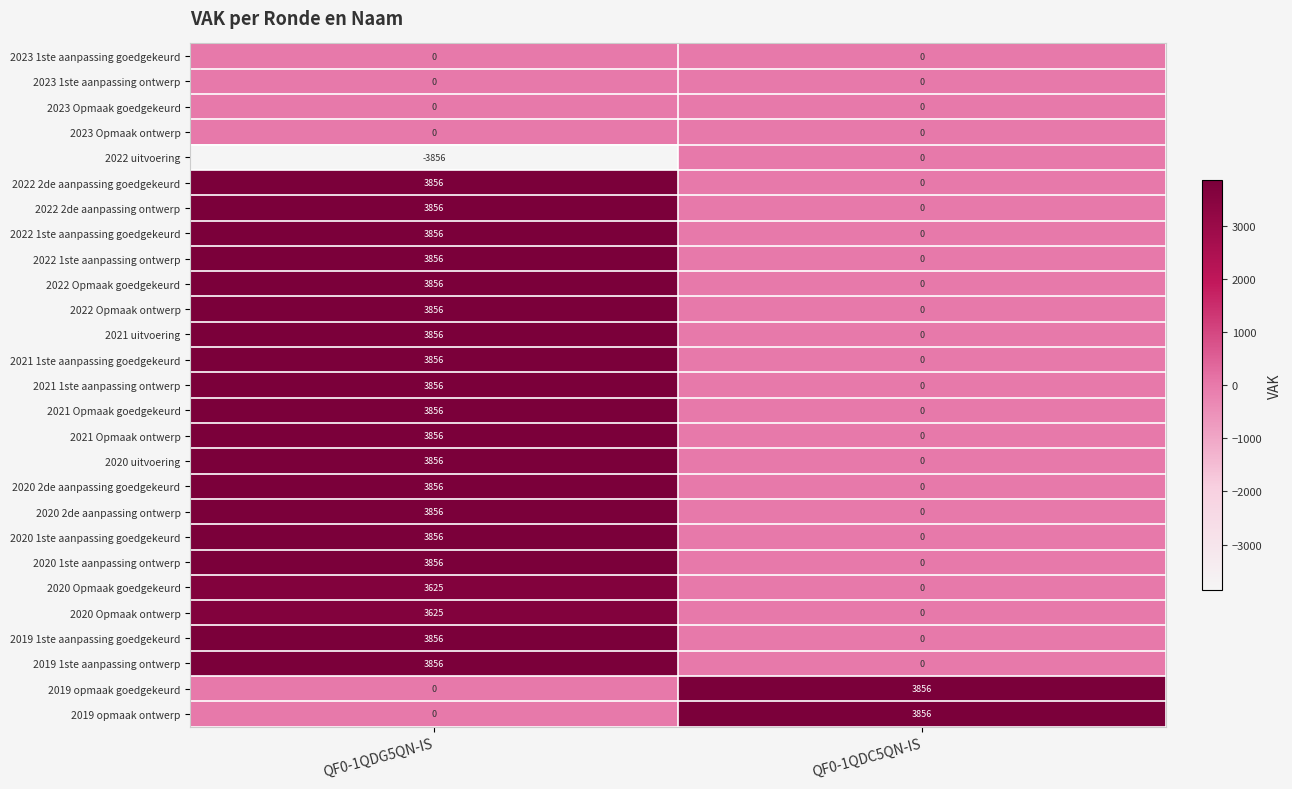

What is the average value of the 2019 1ste aanpassing ontwerp series?

1928